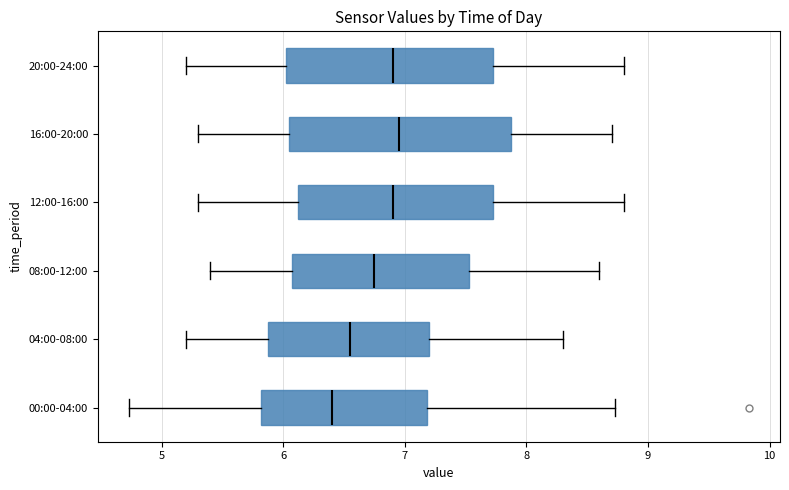

Reading bottom to top, transcribe this box plot: for each box, give where its median line is, the range the box spans, and where its two whiskers end, as read against the x-axis. The values are not printed on the chart, so give them approximately, as read against the axis.

00:00-04:00: median 6.4, box 5.8 to 7.2, whiskers 4.7 to 8.7
04:00-08:00: median 6.6, box 5.9 to 7.2, whiskers 5.2 to 8.3
08:00-12:00: median 6.8, box 6.1 to 7.5, whiskers 5.4 to 8.6
12:00-16:00: median 6.9, box 6.1 to 7.7, whiskers 5.3 to 8.8
16:00-20:00: median 7.0, box 6.1 to 7.9, whiskers 5.3 to 8.7
20:00-24:00: median 6.9, box 6.0 to 7.7, whiskers 5.2 to 8.8